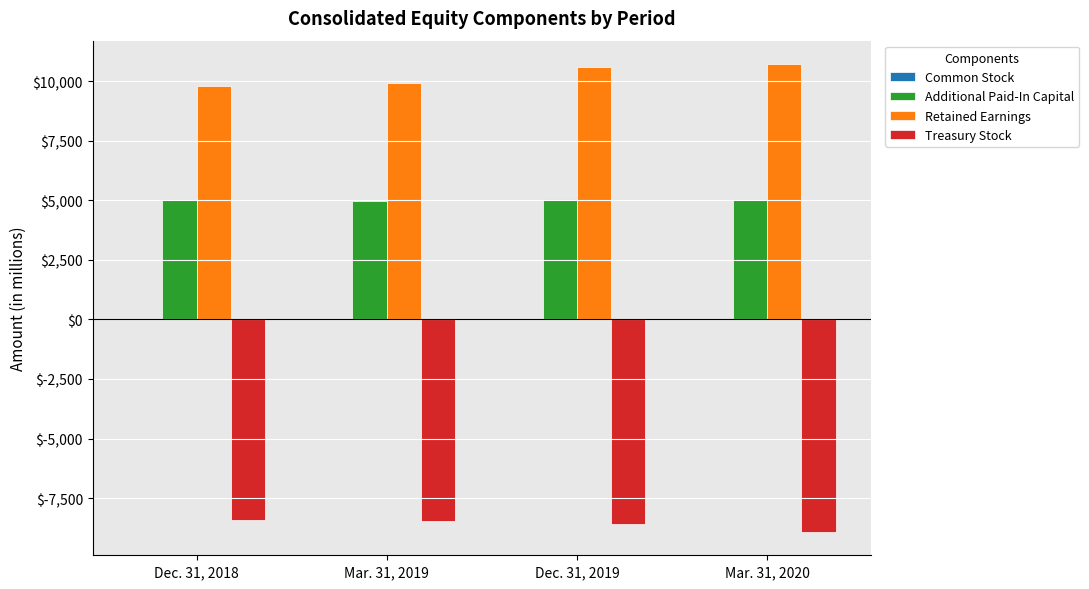

Is it true that Additional Paid-In Capital equals 5049 at Dec. 31, 2019?

True